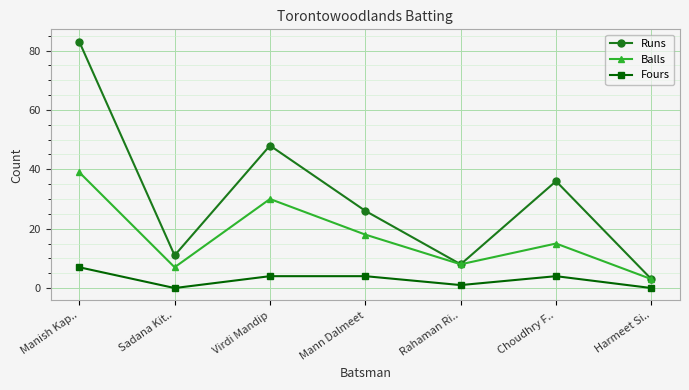

How many values in the Runs series are below 26?

3